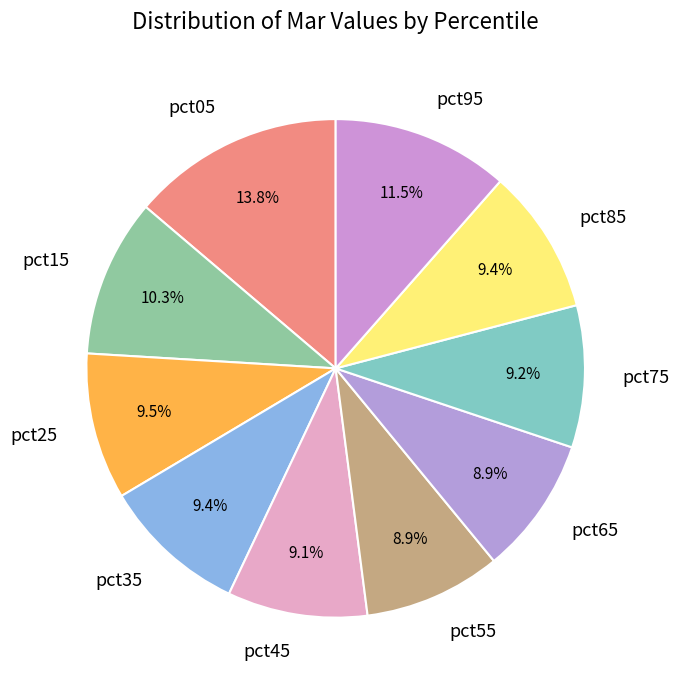

To the nearest percent, what percentage of the pie is pct75?

9%